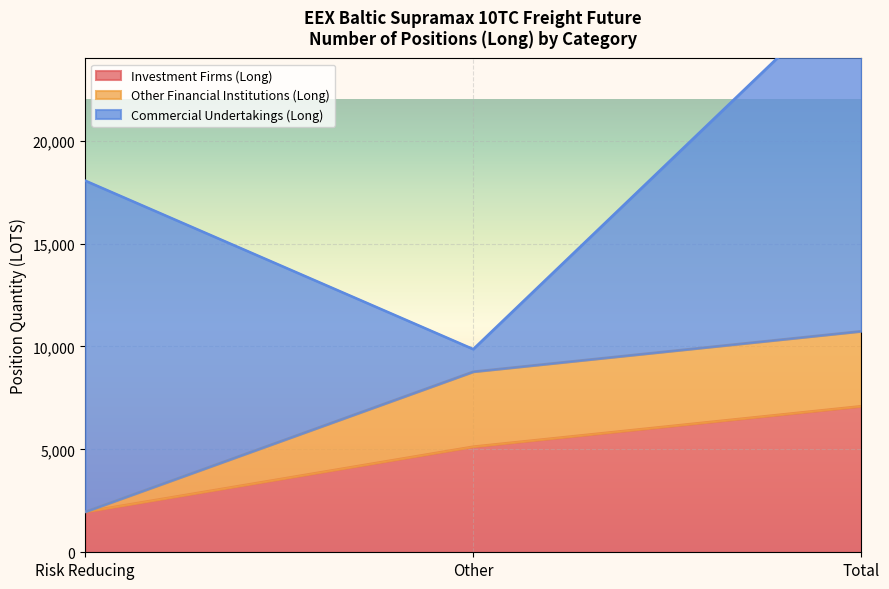

How many lines are shown in the chart?

3